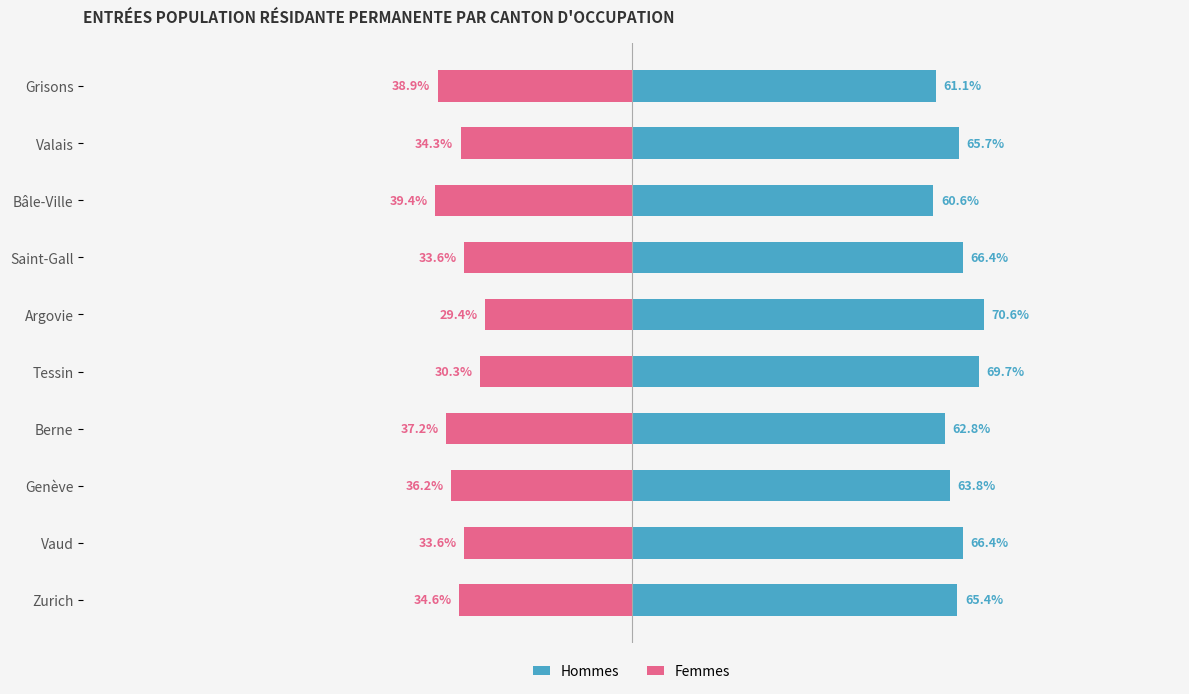

At how many categories does at least one series exceed -25?

10